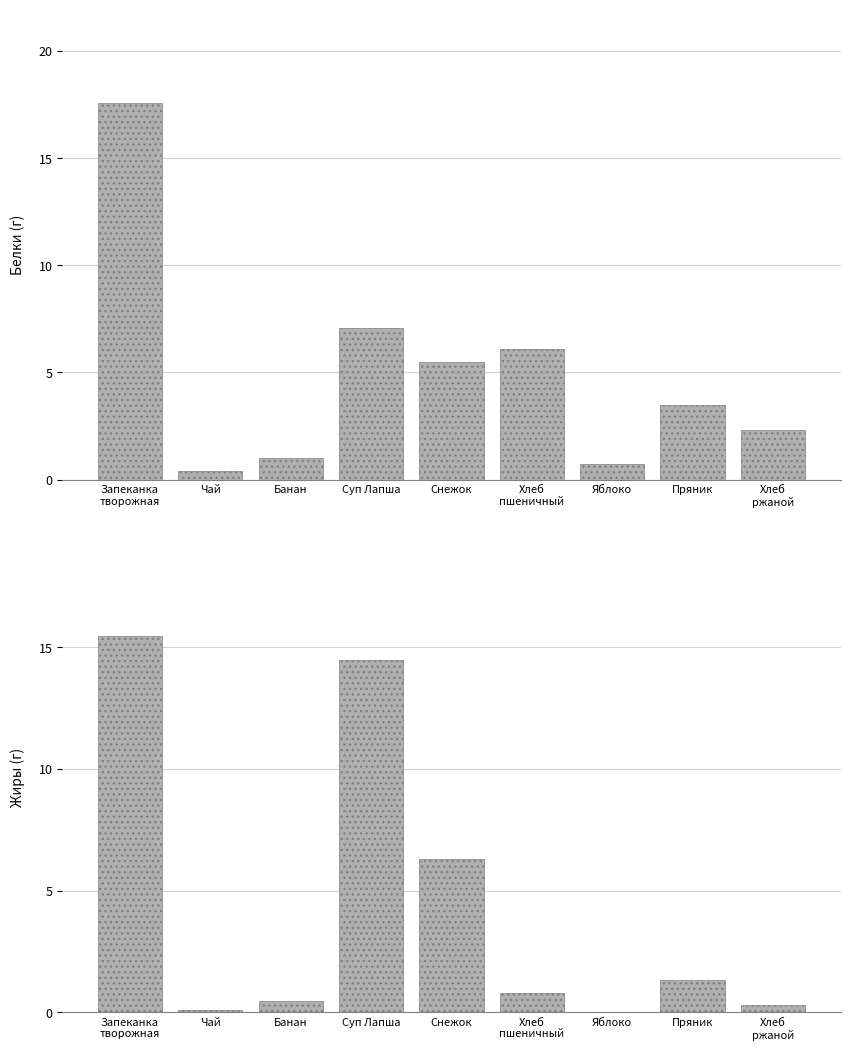

What is the difference between the second highest and second lowest values in the Жиры series?

14.4